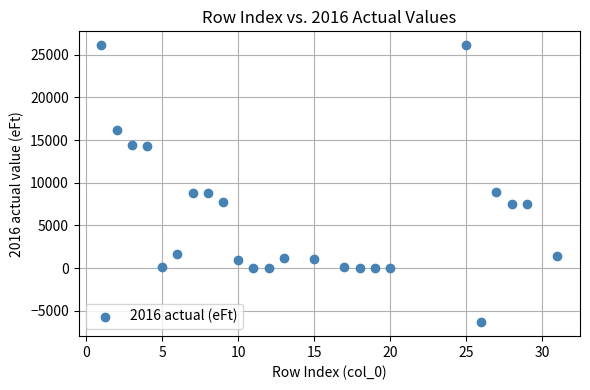

What is the range of Y values (max minus min)?

32482